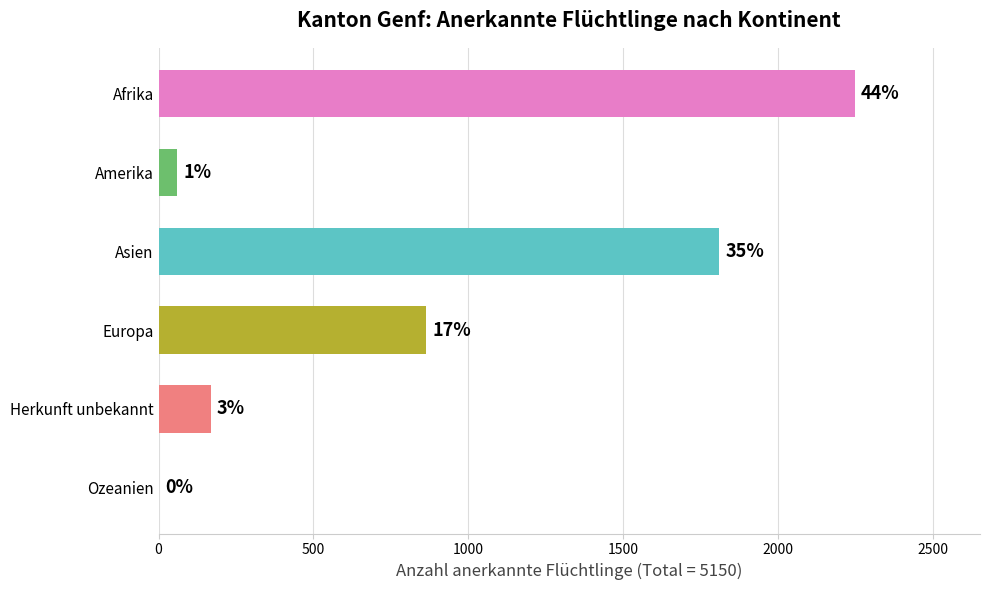

What is the average value?

858